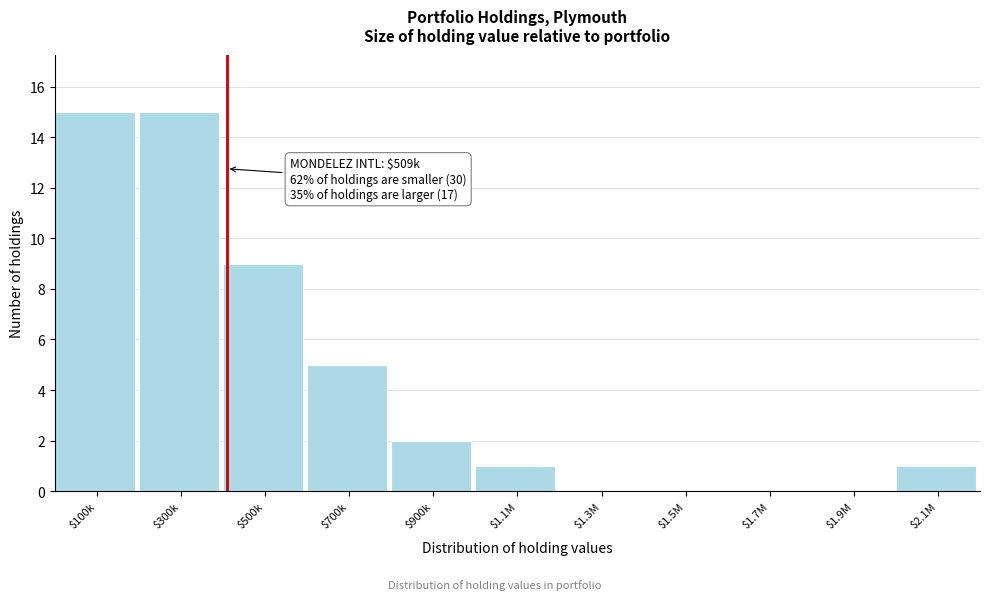

What is the greatest value displayed?

15